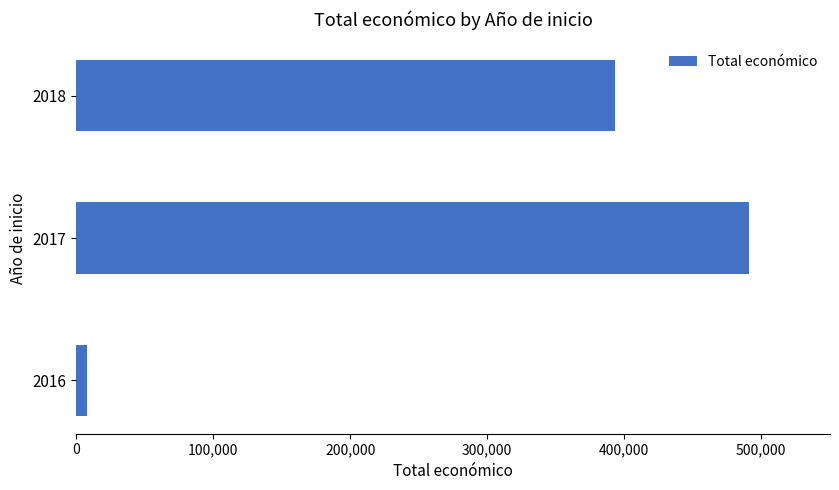

How many data points are less than 393543?

1